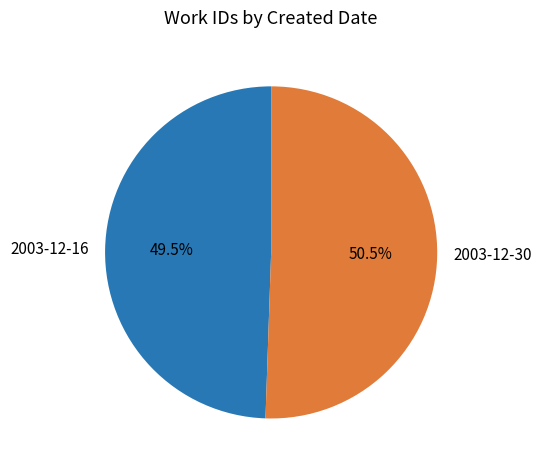

To the nearest percent, what is the combined percentage of 2003-12-30 and 2003-12-16?

100%